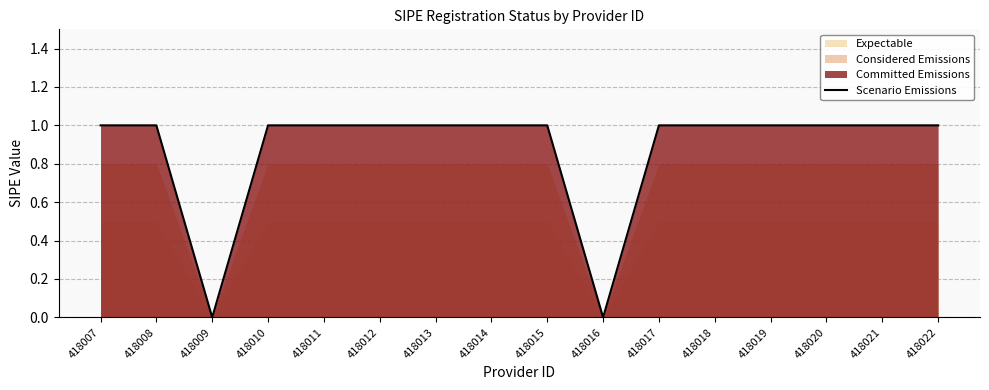

Reading left to right, transcribe all the data shown in this chart.

1	1	0	1	1	1	1	1	1	0	1	1	1	1	1	1